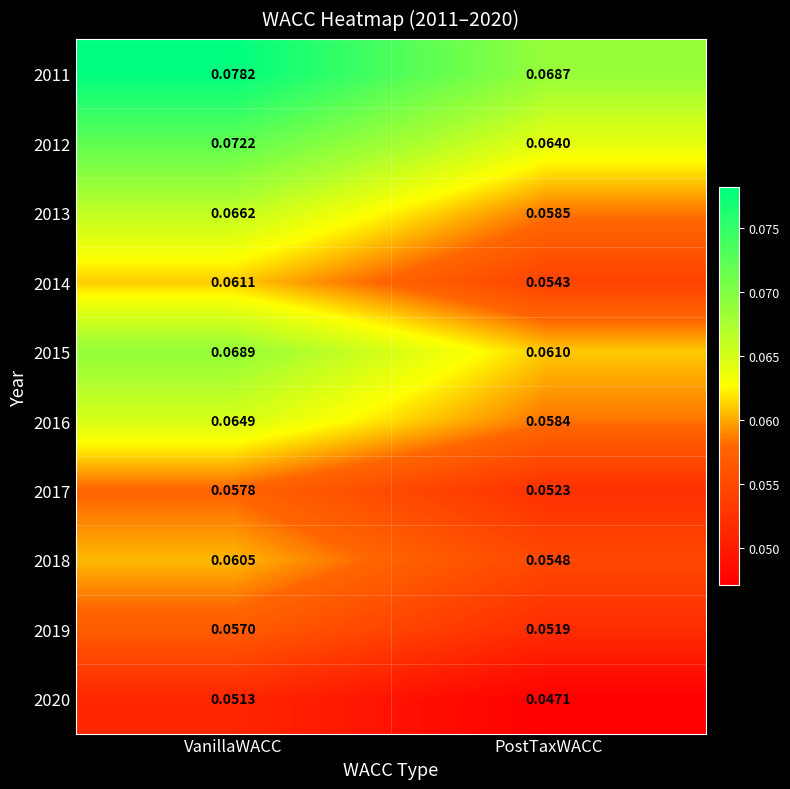

At which category is the sum across all series the highest?

VanillaWACC